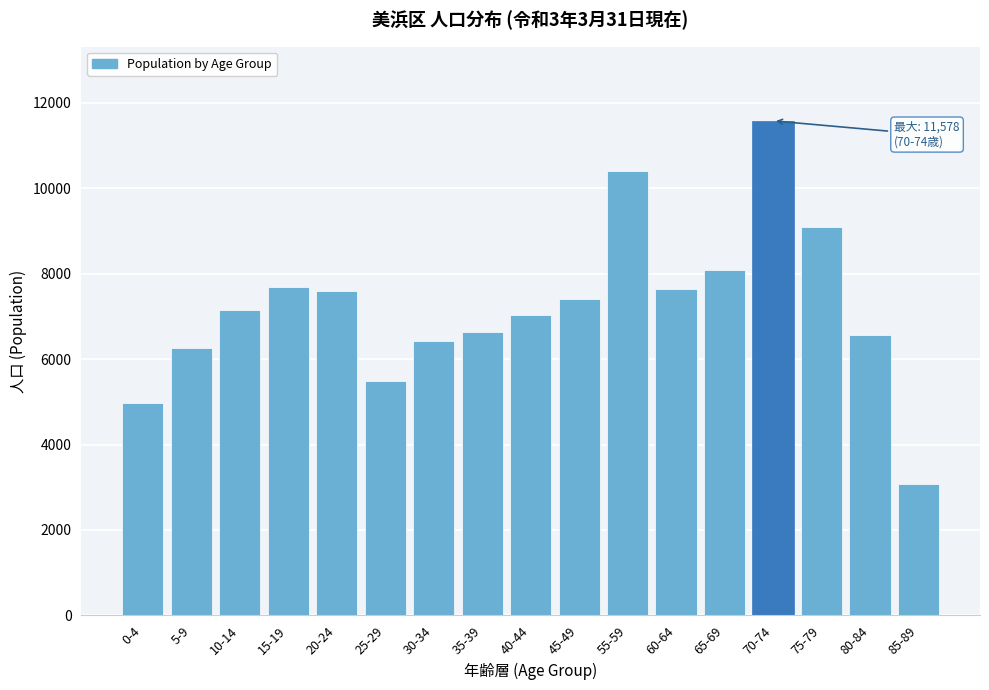

What is the change in value from 10-14 to 70-74?

+4439